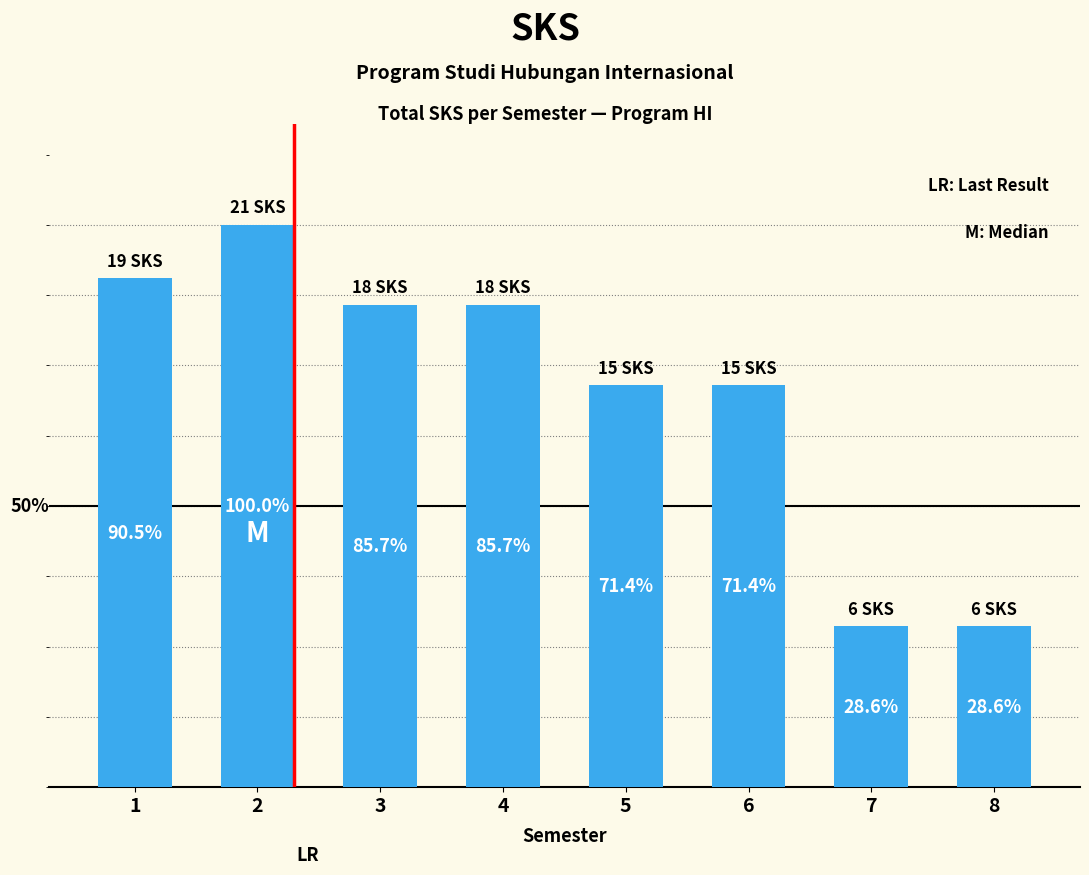

What is the change in value from 6 to 8?

-9